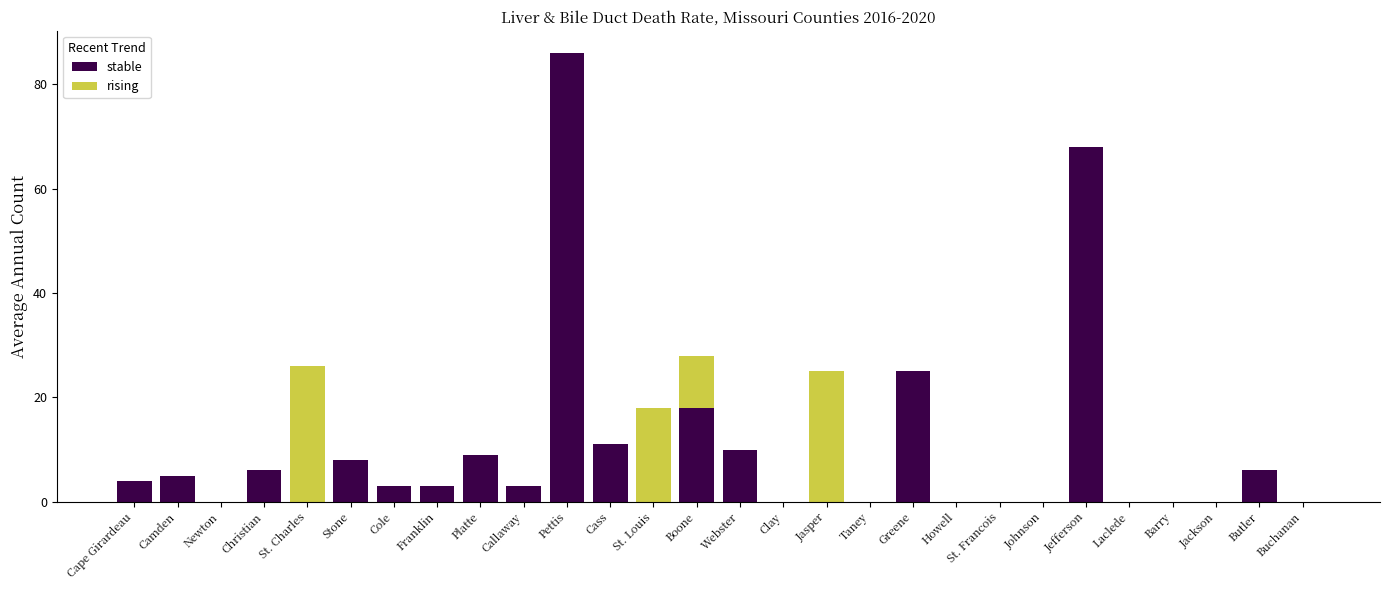

Which series has the widest spread of values?

stable